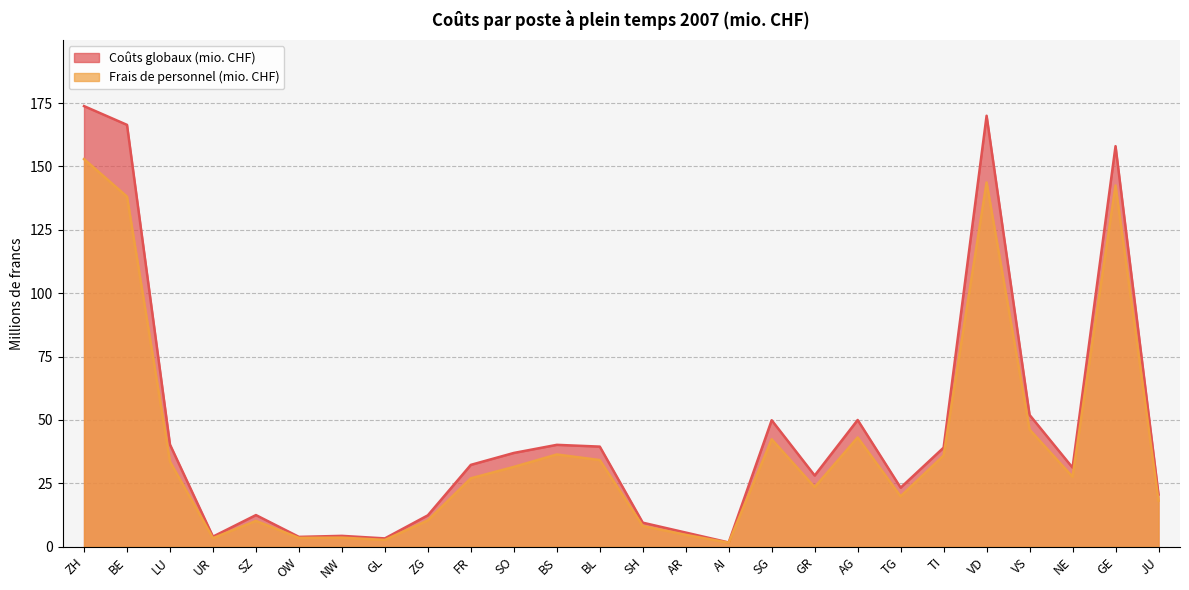

What is the label of the 21st point from the right?

OW